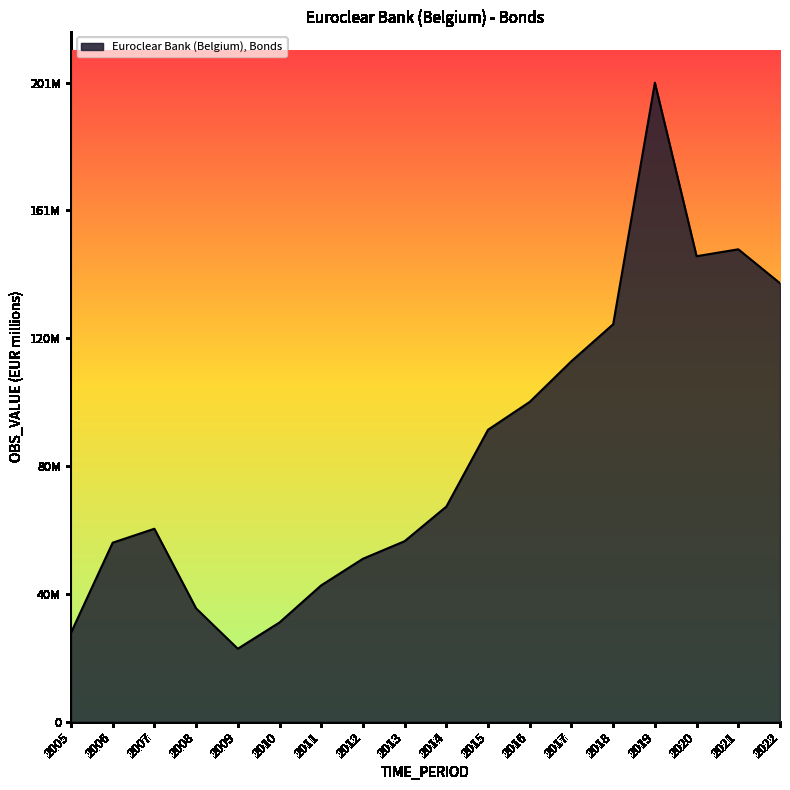

What is the change in value from 2006 to 2010?

-25155420